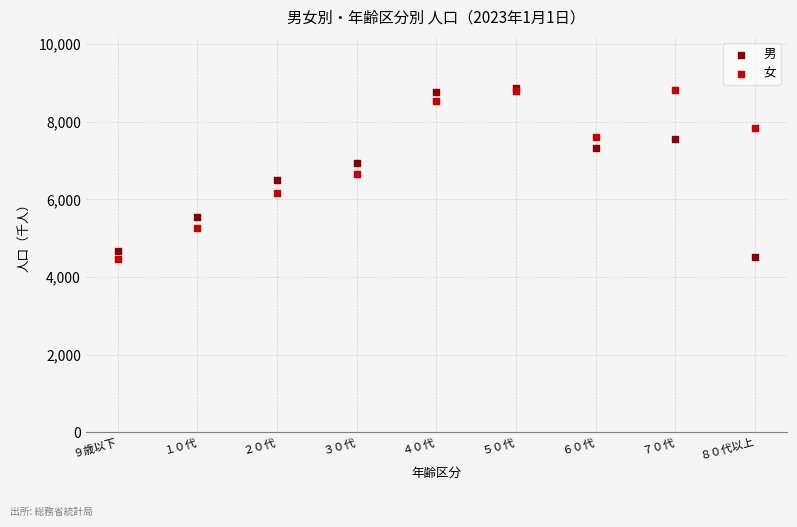

What are all the series names shown in the legend?

男, 女